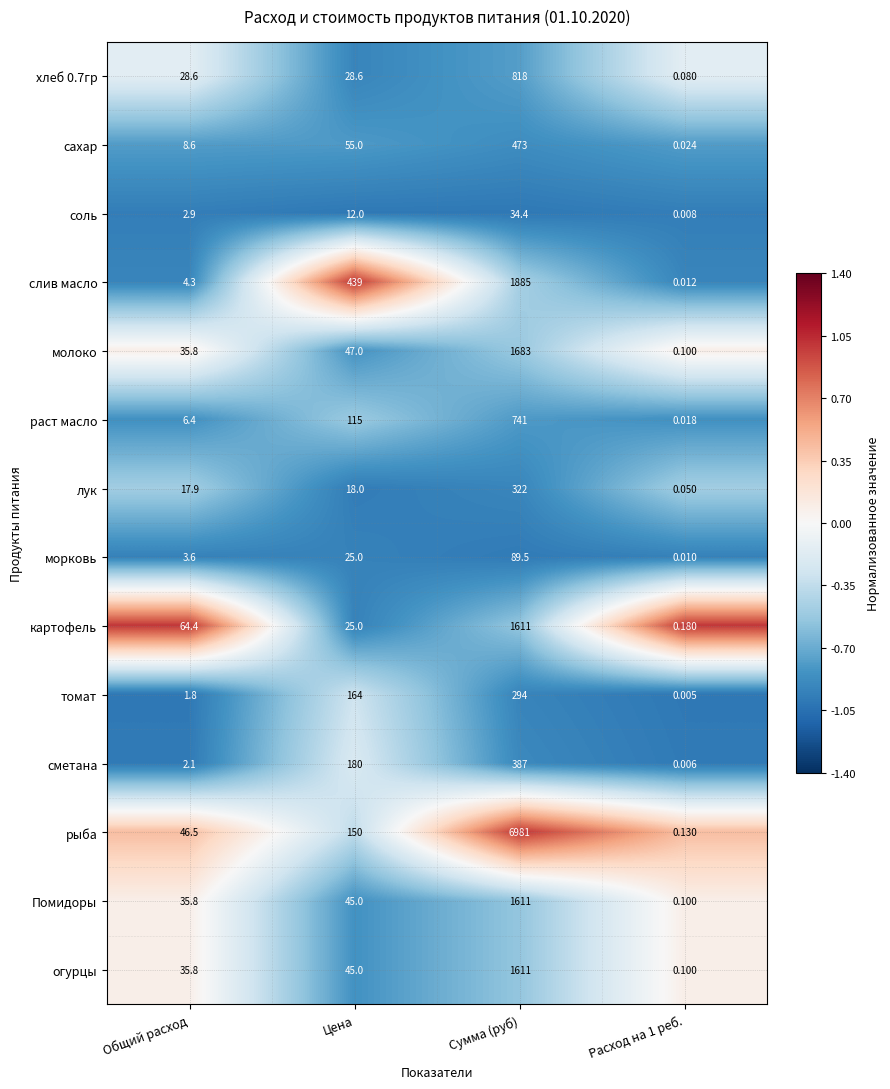

Which series changed the most between Общий расход and Цена?

слив масло